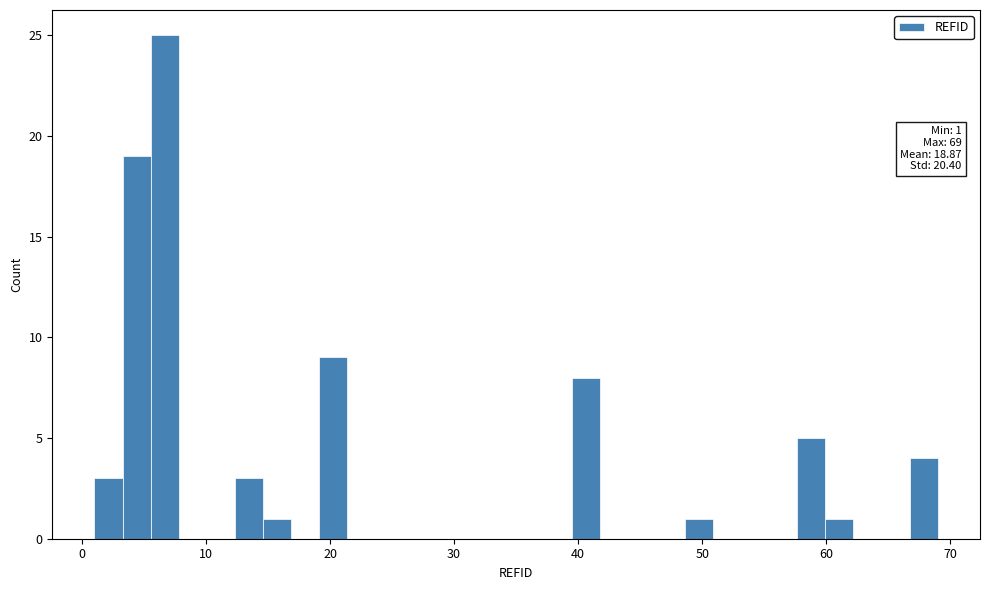

Around what value on the x-axis is the tallest bar? Give the approximate position of its centre, as read against the axis.

7